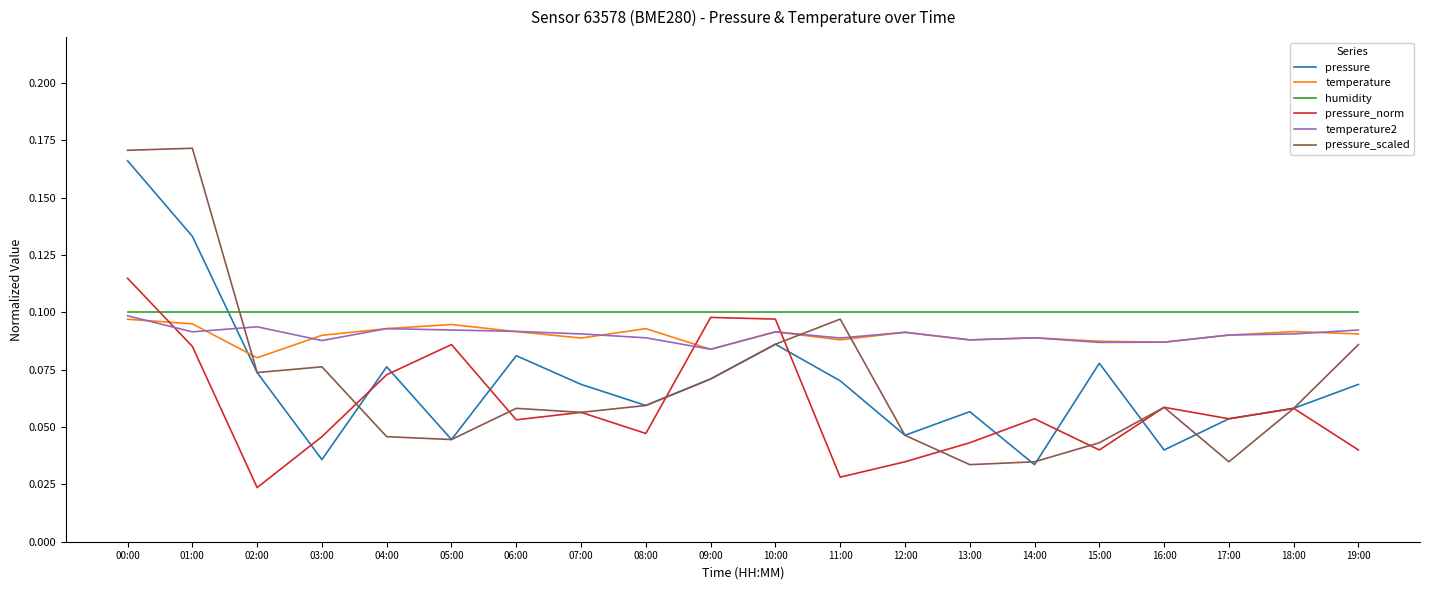

At which category is the sum across all series the highest?

00:00